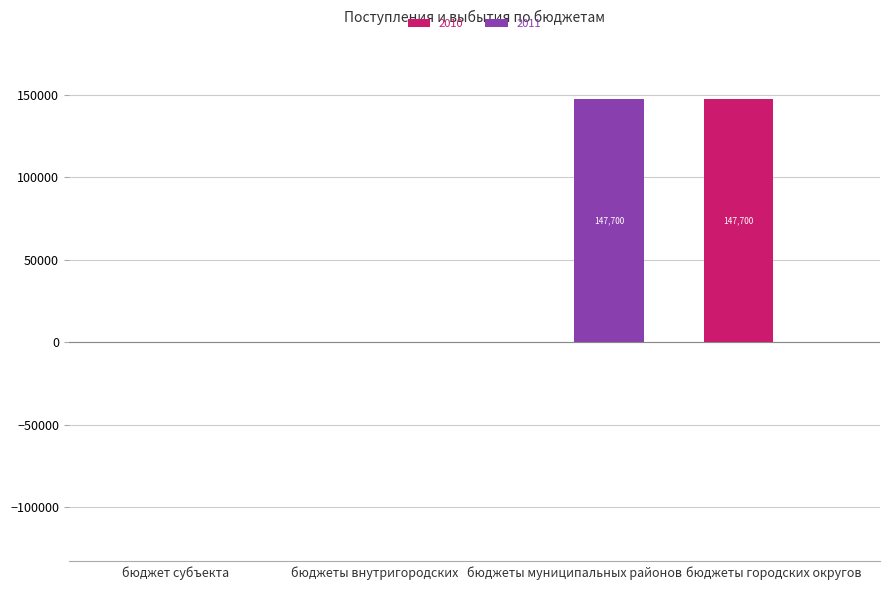

Reading left to right, list all the values displayed in this chart.

2010: бюджет субъекта=0	бюджеты внутригородских=0	бюджеты муниципальных районов=0	бюджеты городских округов=147700
2011: бюджет субъекта=0	бюджеты внутригородских=0	бюджеты муниципальных районов=147700	бюджеты городских округов=0